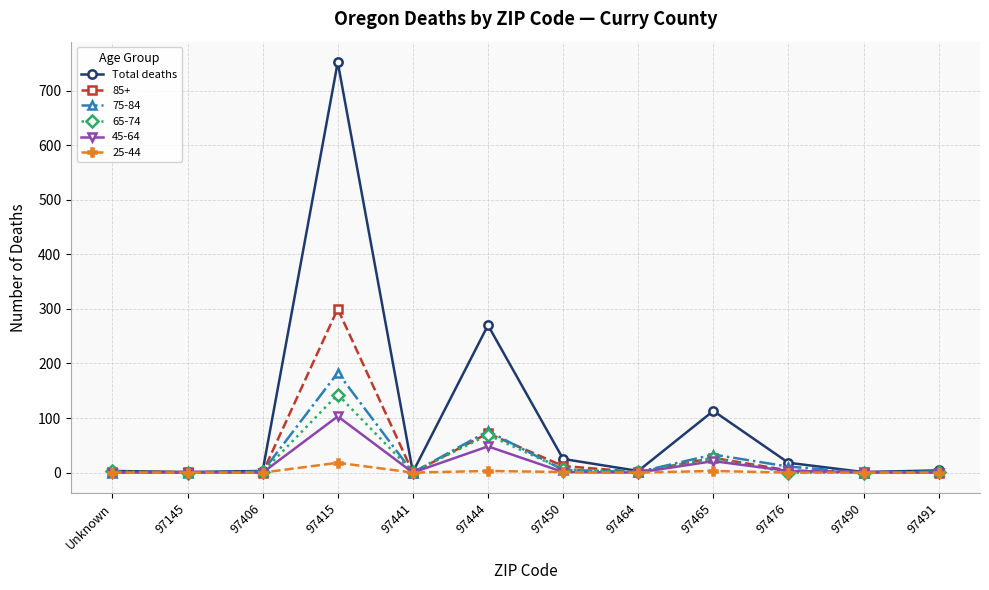

What is the highest value of the 85+ series?

300